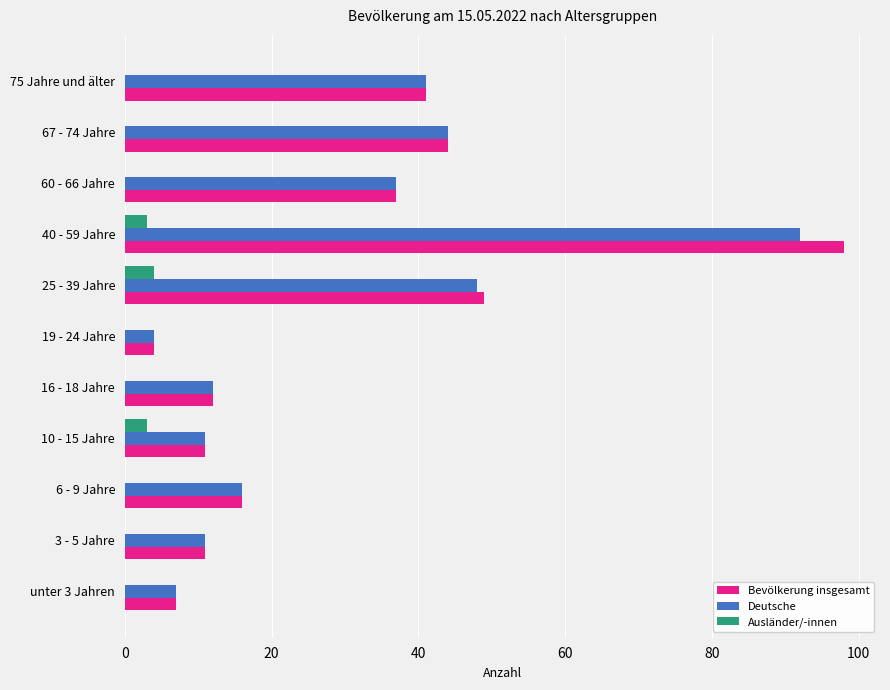

Is it true that Deutsche equals 24 at 6 - 9 Jahre?

False